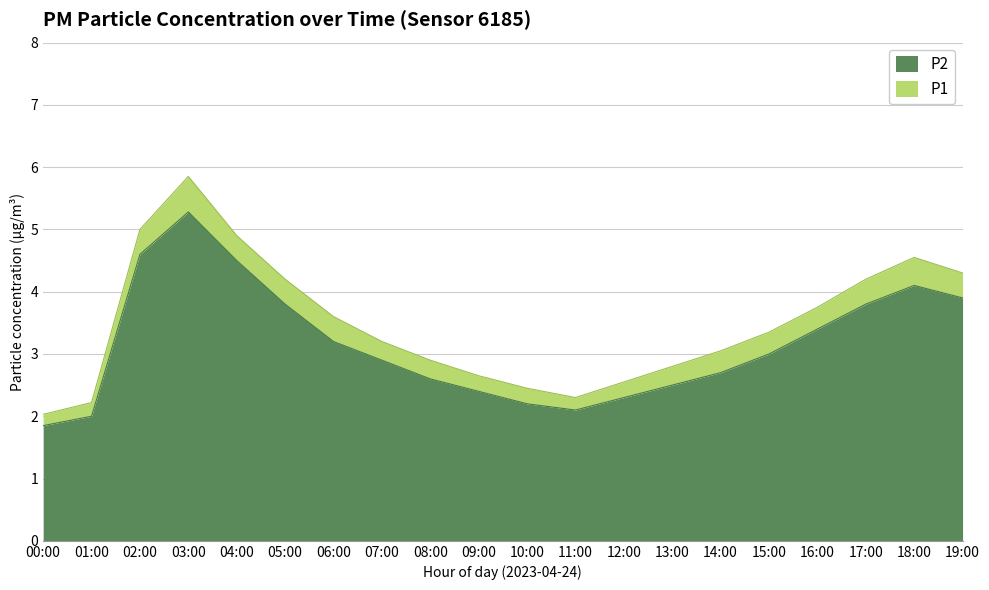

Reading left to right, extract all data points from this chart.

P2: 00:00=1.9	01:00=2.0	02:00=4.6	03:00=5.3	04:00=4.5	05:00=3.8	06:00=3.2	07:00=2.9	08:00=2.6	09:00=2.4	10:00=2.2	11:00=2.1	12:00=2.3	13:00=2.5	14:00=2.7	15:00=3.0	16:00=3.4	17:00=3.8	18:00=4.1	19:00=3.9
P1: 00:00=2.0	01:00=2.2	02:00=5.0	03:00=5.8	04:00=4.9	05:00=4.2	06:00=3.6	07:00=3.2	08:00=2.9	09:00=2.6	10:00=2.5	11:00=2.3	12:00=2.5	13:00=2.8	14:00=3.0	15:00=3.4	16:00=3.8	17:00=4.2	18:00=4.5	19:00=4.3